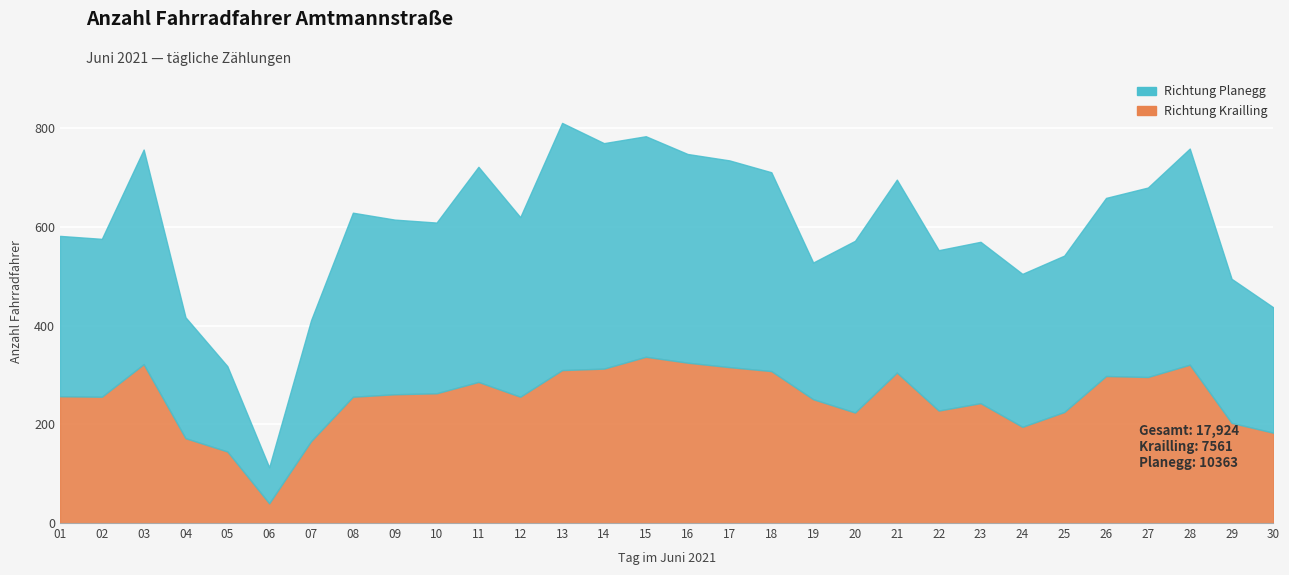

What is the greatest value displayed?

501